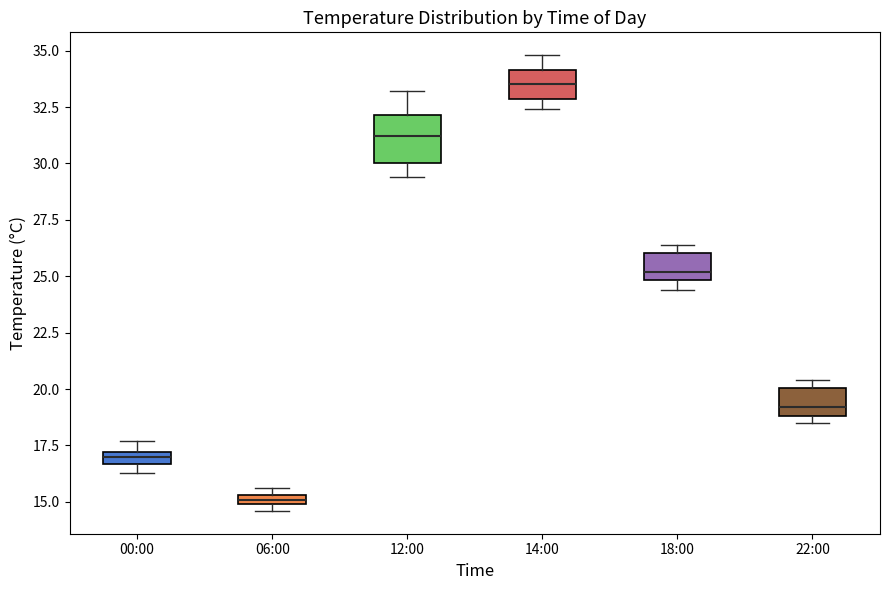

Which box's median line is the highest?

14:00